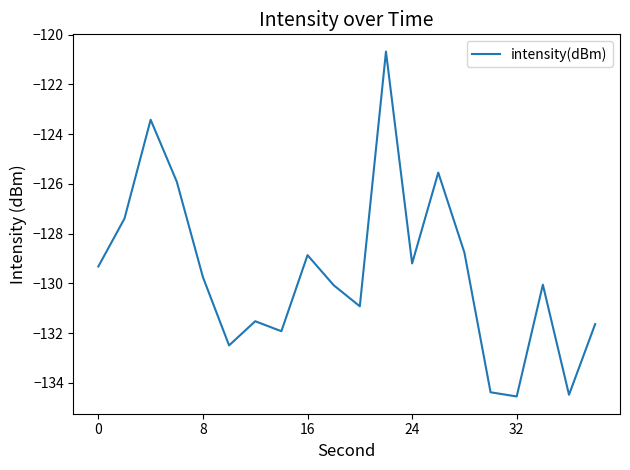

What is the maximum value shown in the chart?

-120.7